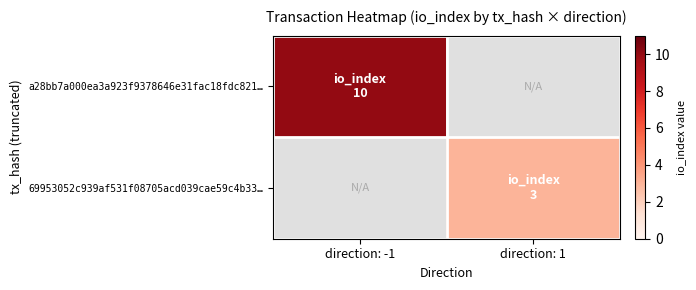

Between direction: 1 and direction: -1, which is larger?

direction: -1